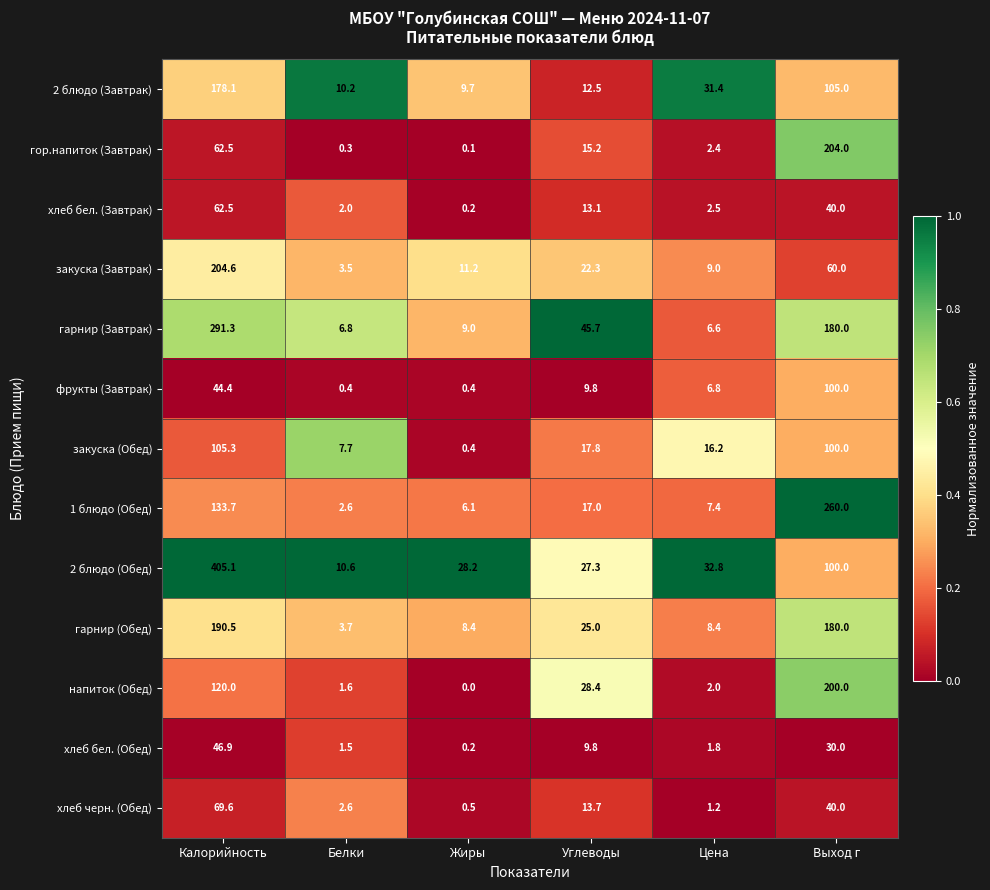

How many data points does each series have?

6